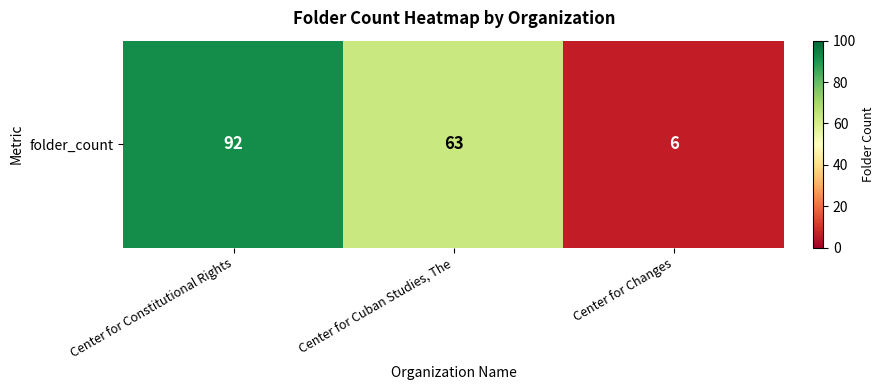

What is the change in value from Center for Constitutional Rights to Center for Cuban Studies, The?

-29